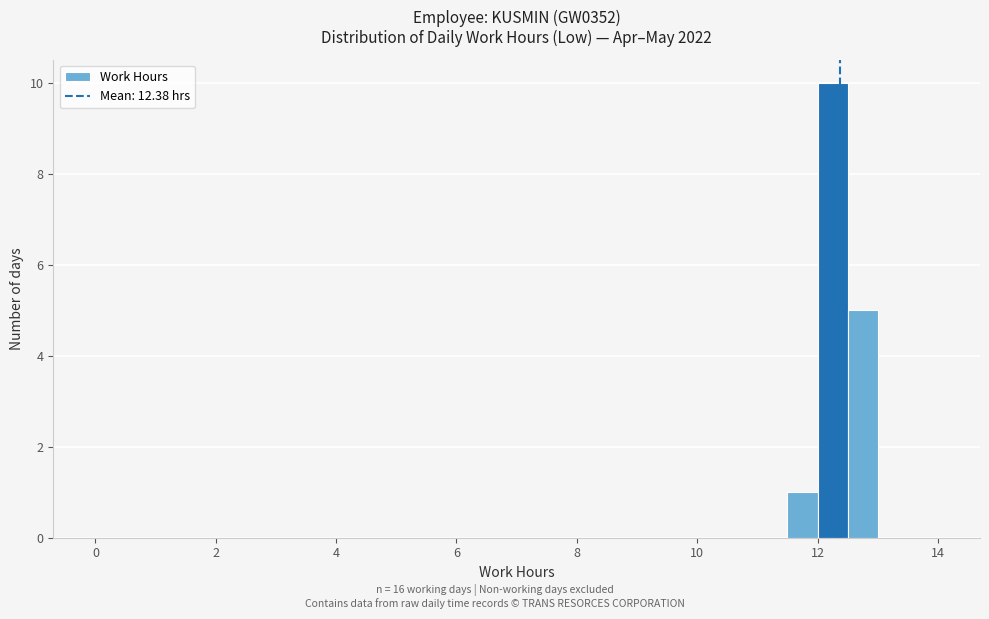

Read against the x-axis, roughly where is the centre of the tallest bar?

12.2